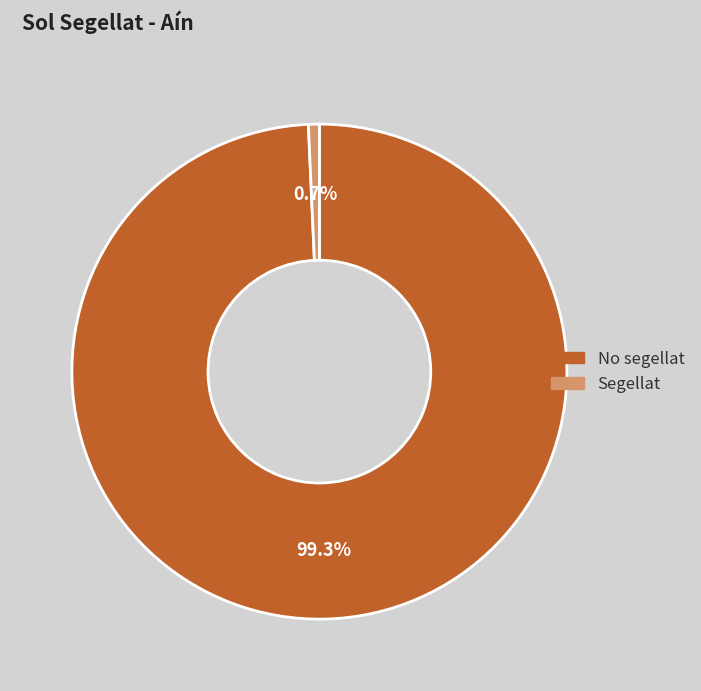

To the nearest percent, what is the difference between the Segellat and No segellat slice percentages?

99%